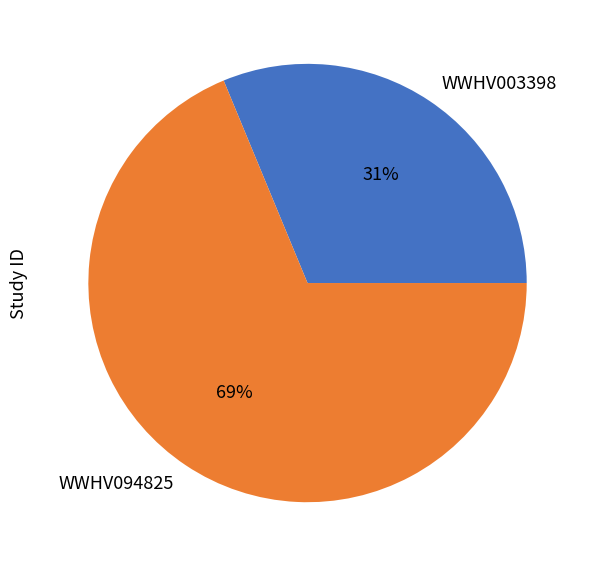

Is WWHV094825 the majority of the pie?

Yes